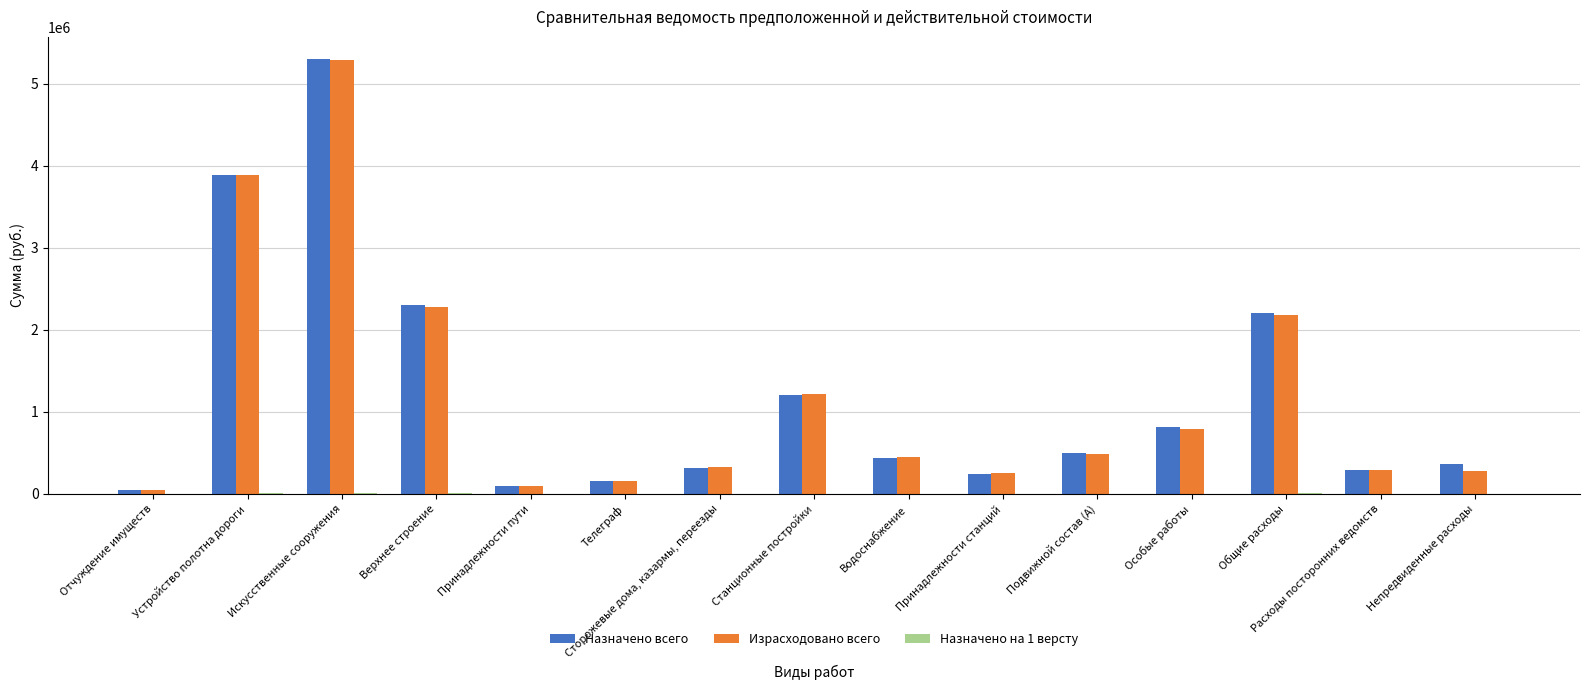

Is the value of Назначено всего at Водоснабжение greater than the value of Израсходовано всего at Принадлежности пути?

Yes